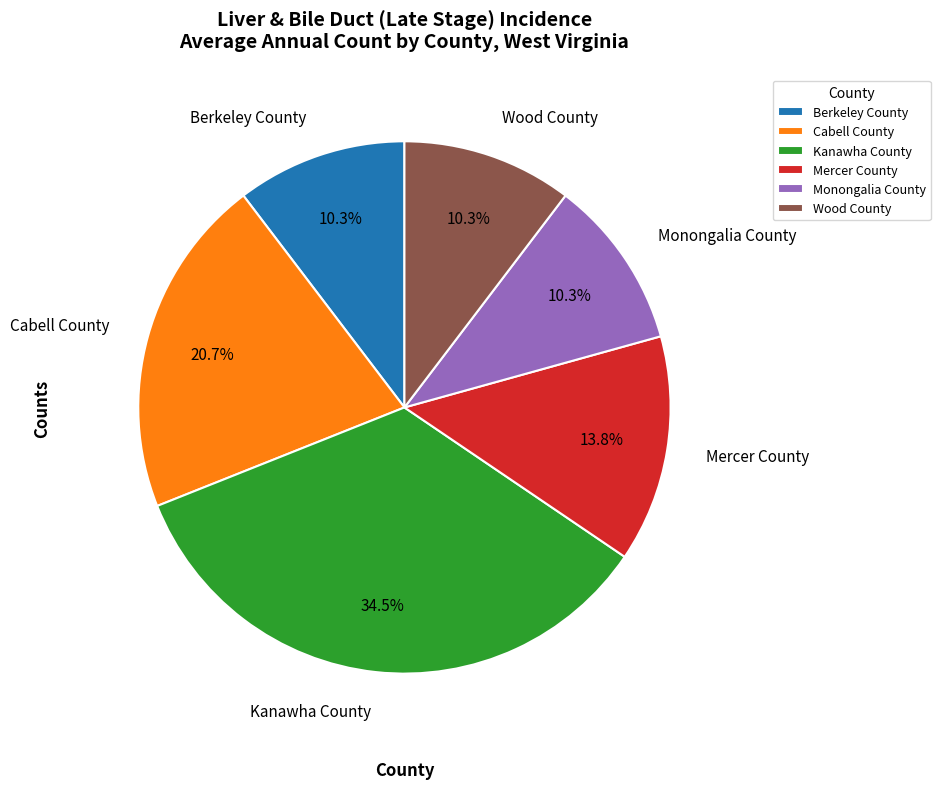

True or false: Monongalia County accounts for 10% of the total.

True